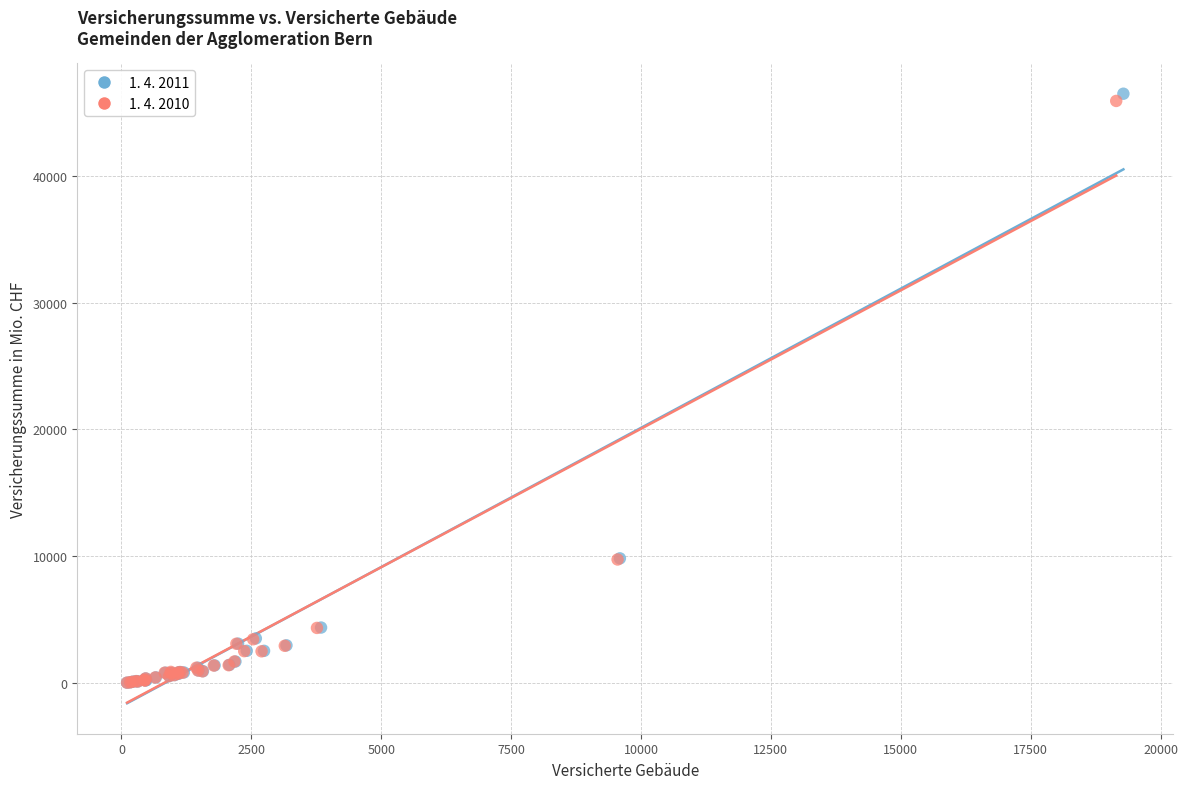

Which series reaches the maximum Y coordinate?

1. 4. 2011